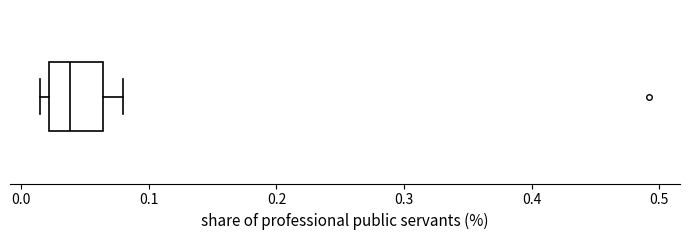

Where is the right edge of the box on the x-axis? The values are not printed on the chart, so give them approximately, as read against the axis.

0.06